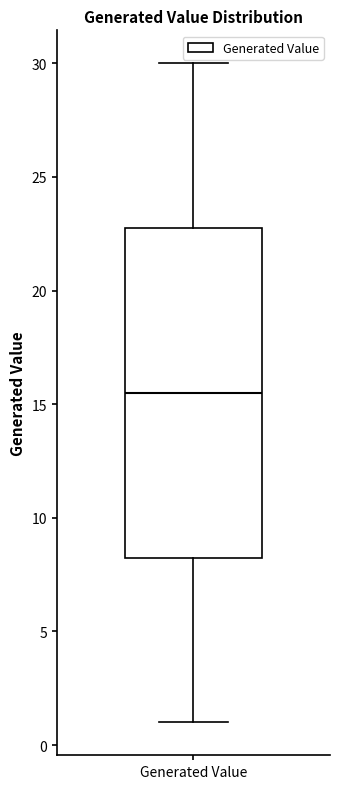

Read this box plot against the y-axis: the position of the median line, the range covered by the box, and the ends of both whiskers. The values are not printed on the chart, so give them approximately, as read against the axis.

median 15.5, box 8.5 to 23.0, whiskers 1.0 to 30.0